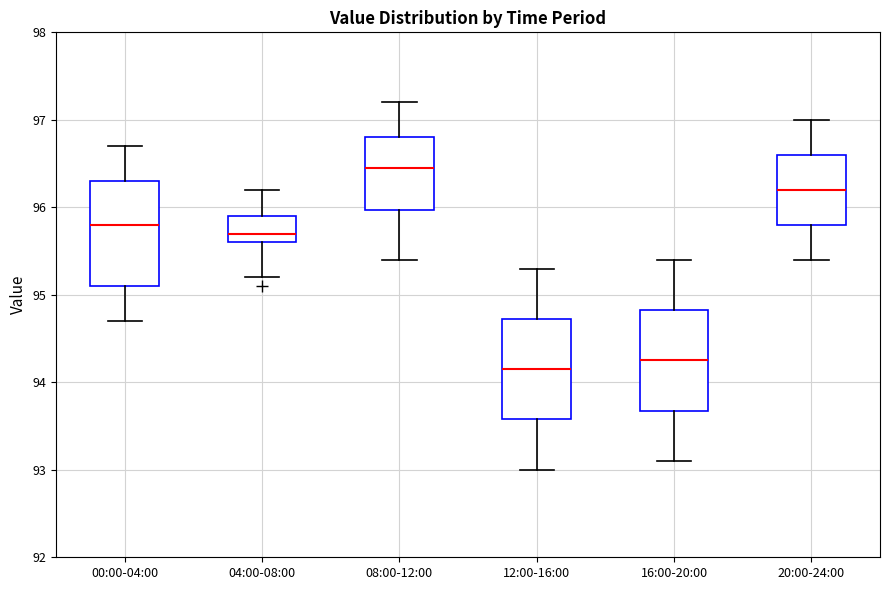

Reading left to right, transcribe this box plot: for each box, give where its median line is, the range the box spans, and where its two whiskers end, as read against the y-axis. The values are not printed on the chart, so give them approximately, as read against the axis.

00:00-04:00: median 95.8, box 95.1 to 96.3, whiskers 94.7 to 96.7
04:00-08:00: median 95.7, box 95.6 to 95.9, whiskers 95.2 to 96.2
08:00-12:00: median 96.5, box 96.0 to 96.8, whiskers 95.4 to 97.2
12:00-16:00: median 94.2, box 93.6 to 94.7, whiskers 93.0 to 95.3
16:00-20:00: median 94.3, box 93.7 to 94.8, whiskers 93.1 to 95.4
20:00-24:00: median 96.2, box 95.8 to 96.6, whiskers 95.4 to 97.0